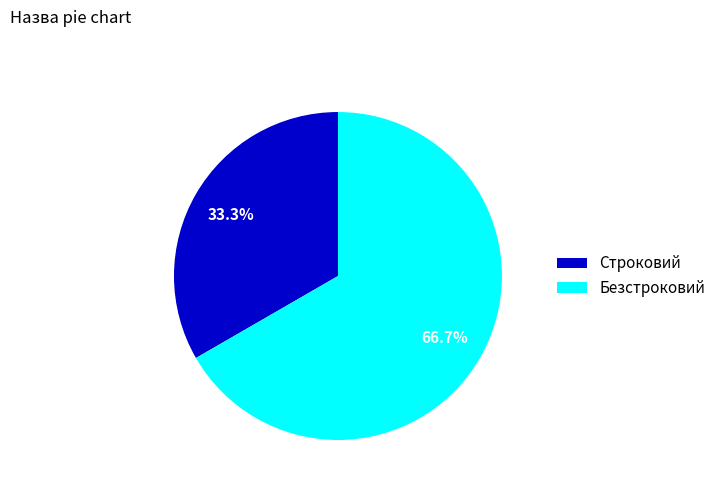

What is the largest slice in the pie chart?

Безстроковий